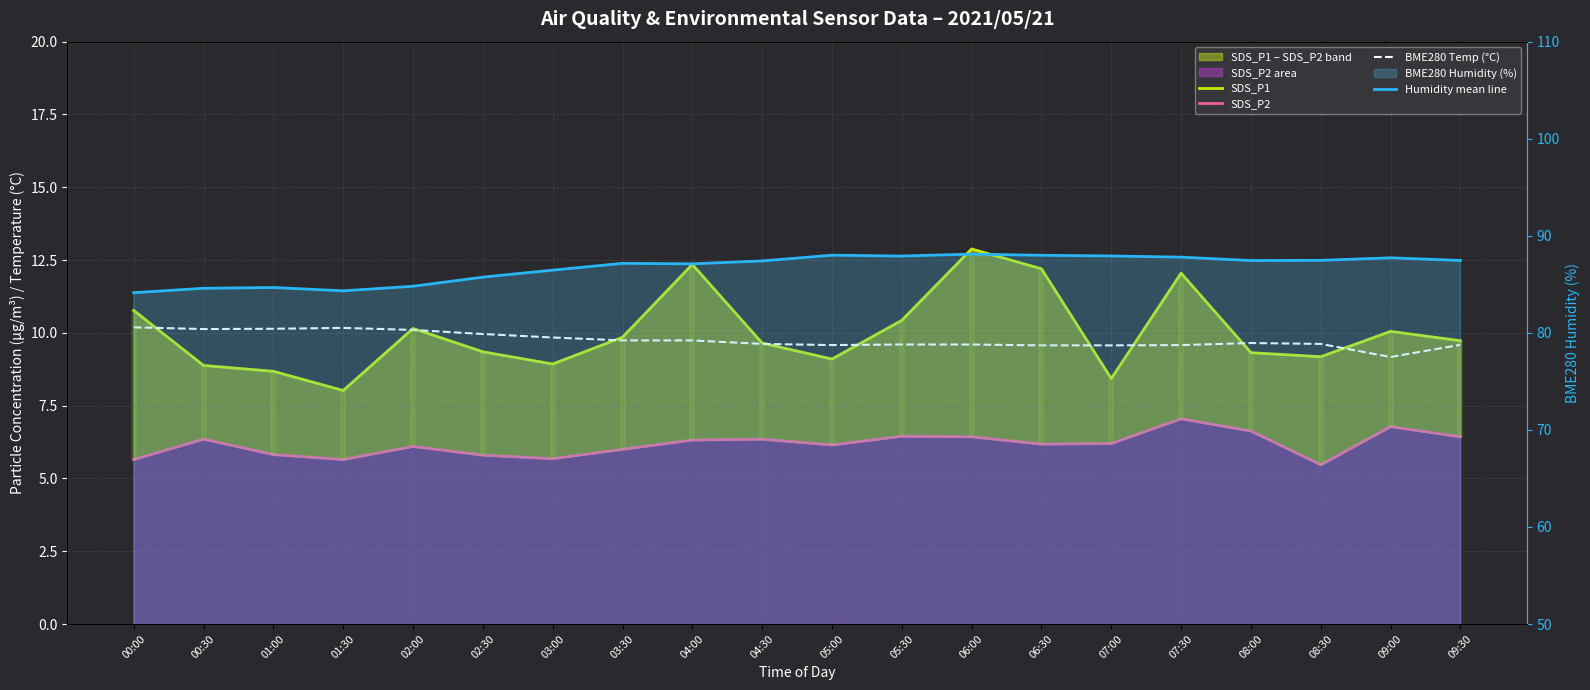

True or false: BME280 Temp (°C) and Humidity mean line cross at least once.

False